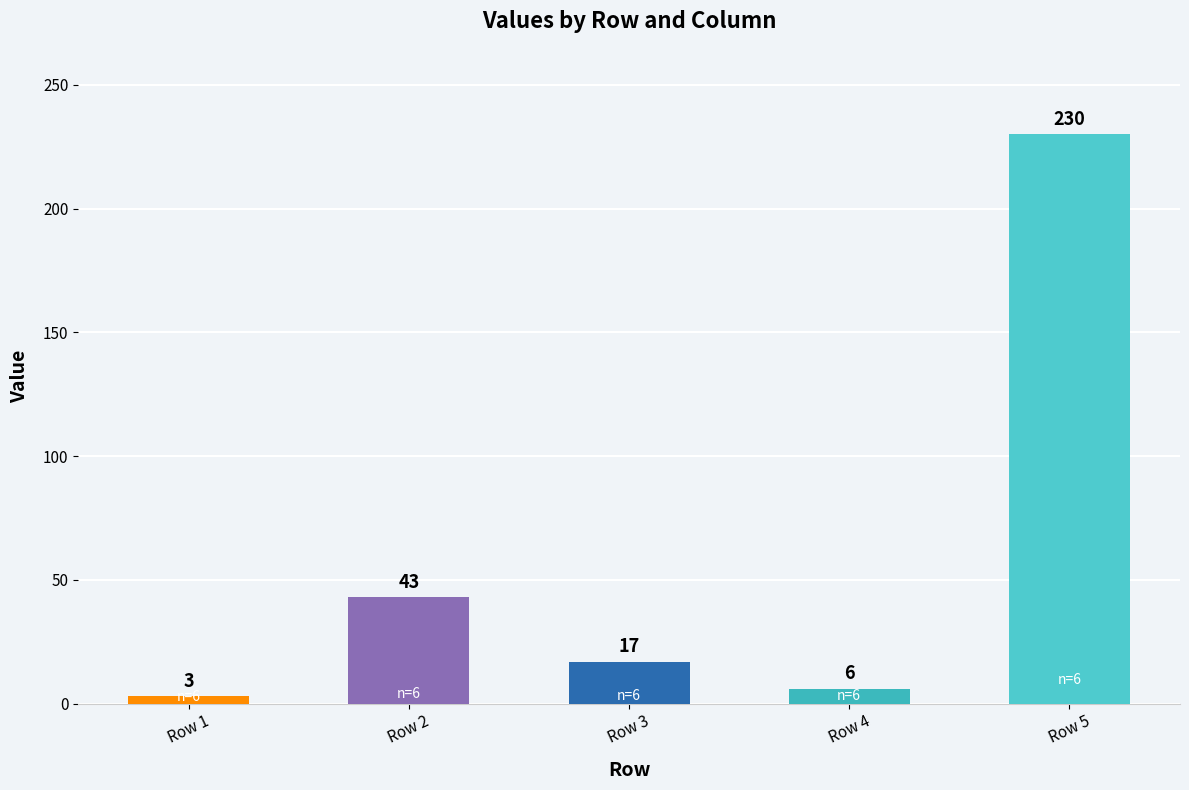

At which label does the data first exceed 17?

Row 2